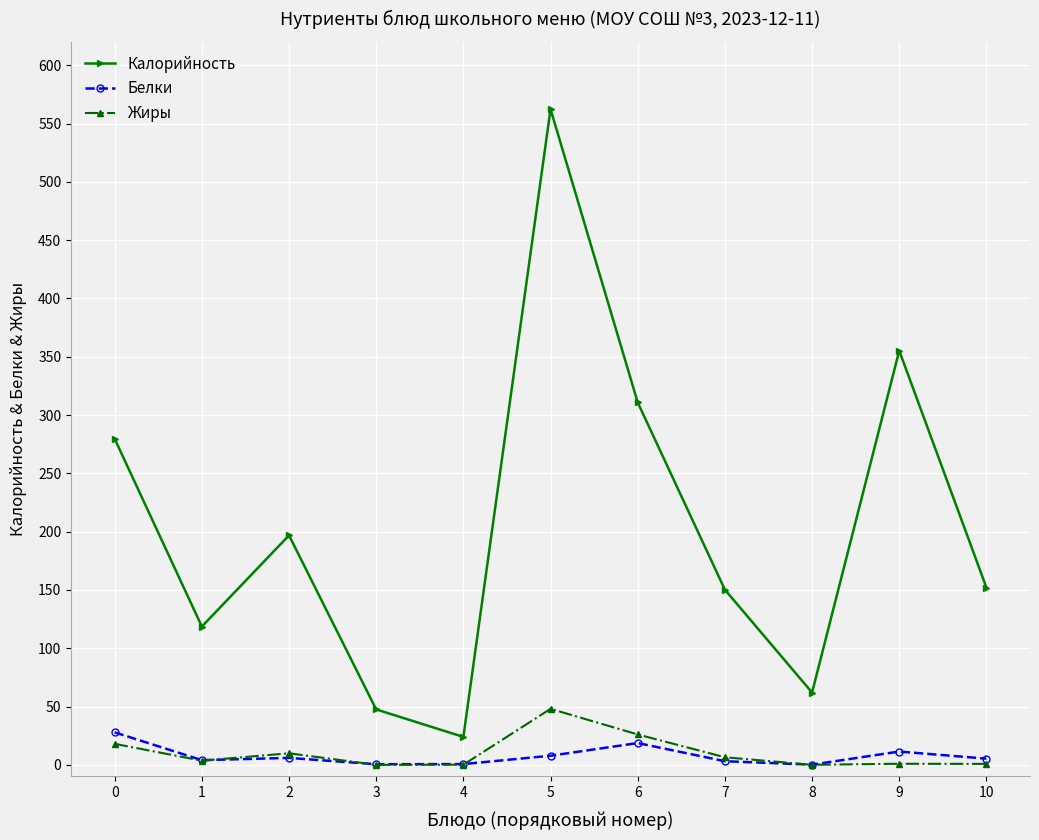

At which category does Калорийность reach its first local peak?

2